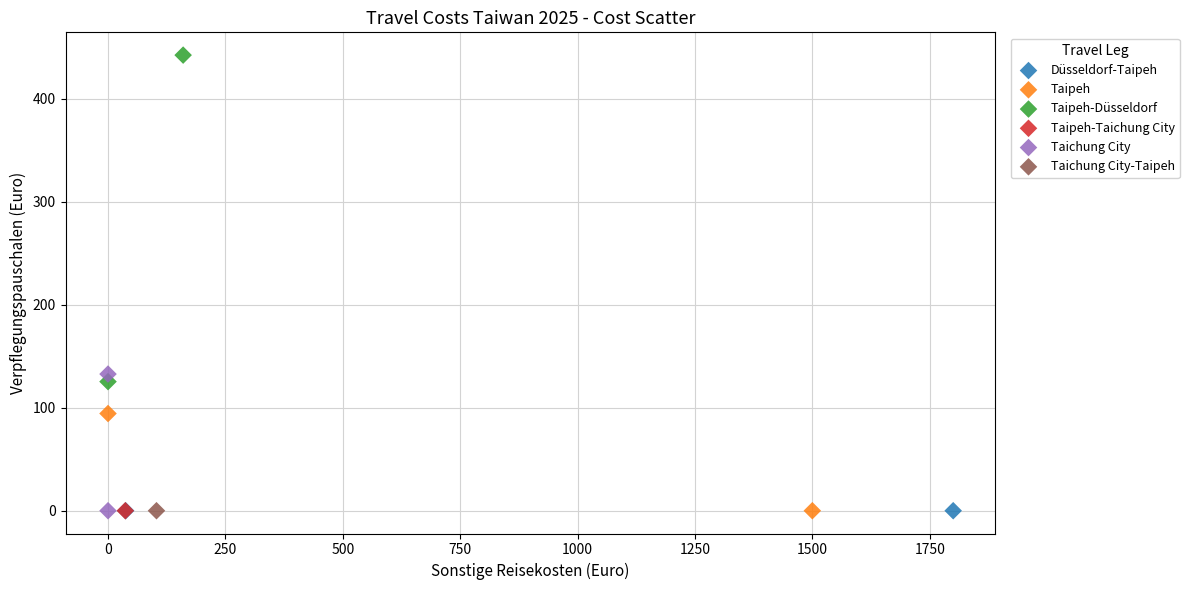

What are all the series names shown in the legend?

Düsseldorf-Taipeh, Taipeh, Taipeh-Düsseldorf, Taipeh-Taichung City, Taichung City, Taichung City-Taipeh